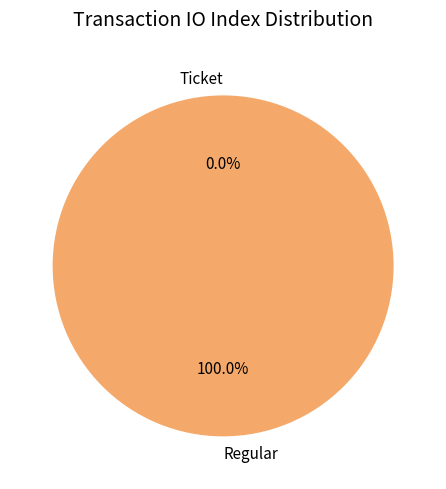

Which slice is the largest?

Regular